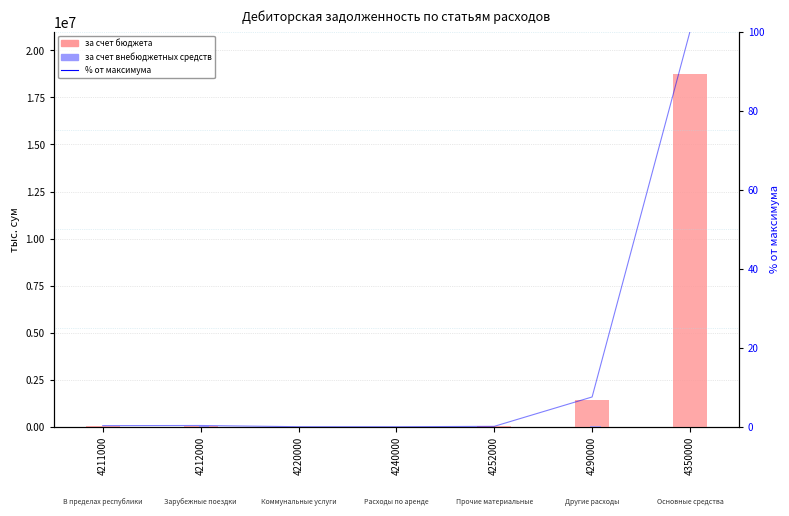

Which category has the lowest value in the % от макс. series?

4240000